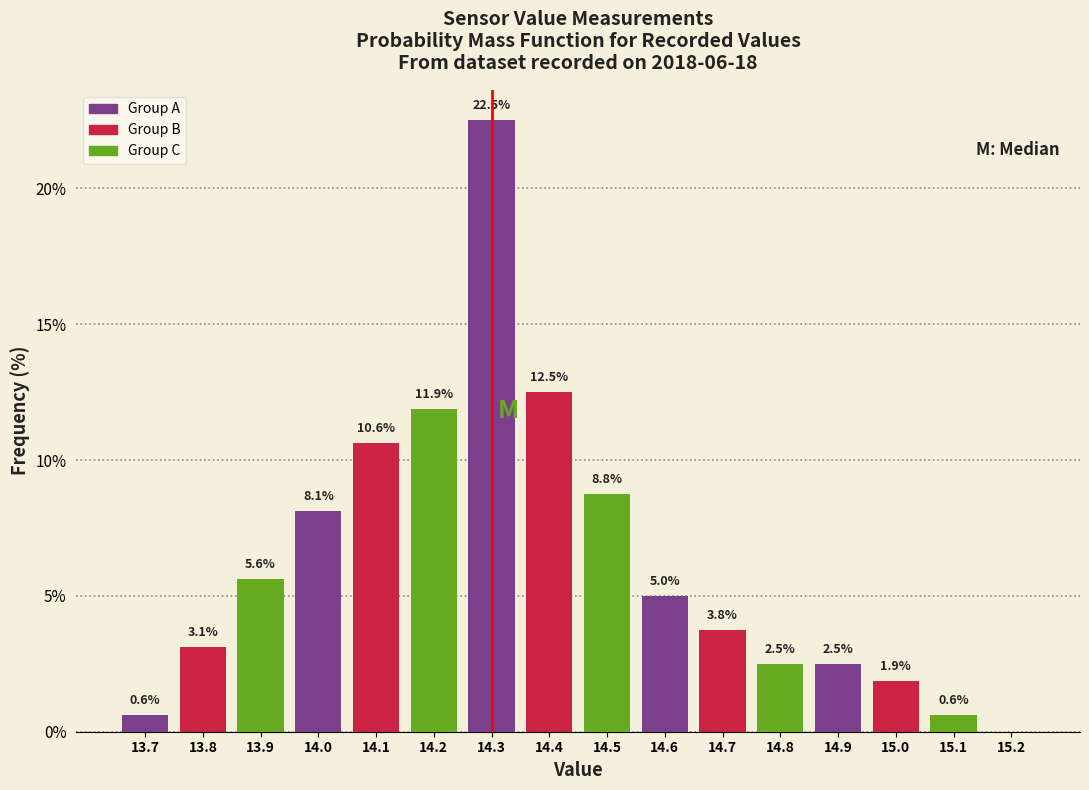

Which range on the x-axis has the tallest bar?

14.25 to 14.35